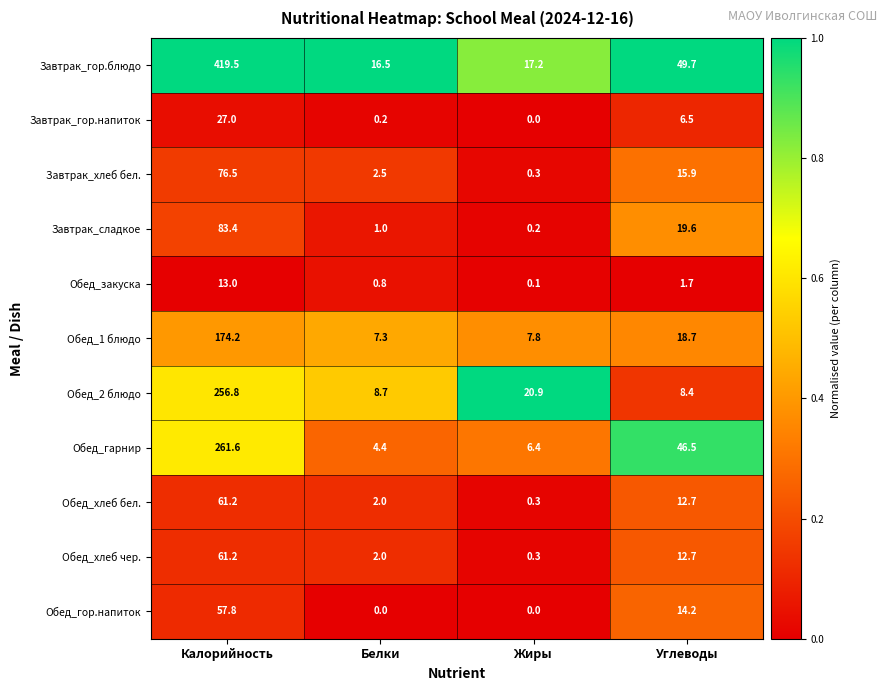

Which series has the largest total across all categories?

Завтрак_гор.блюдо